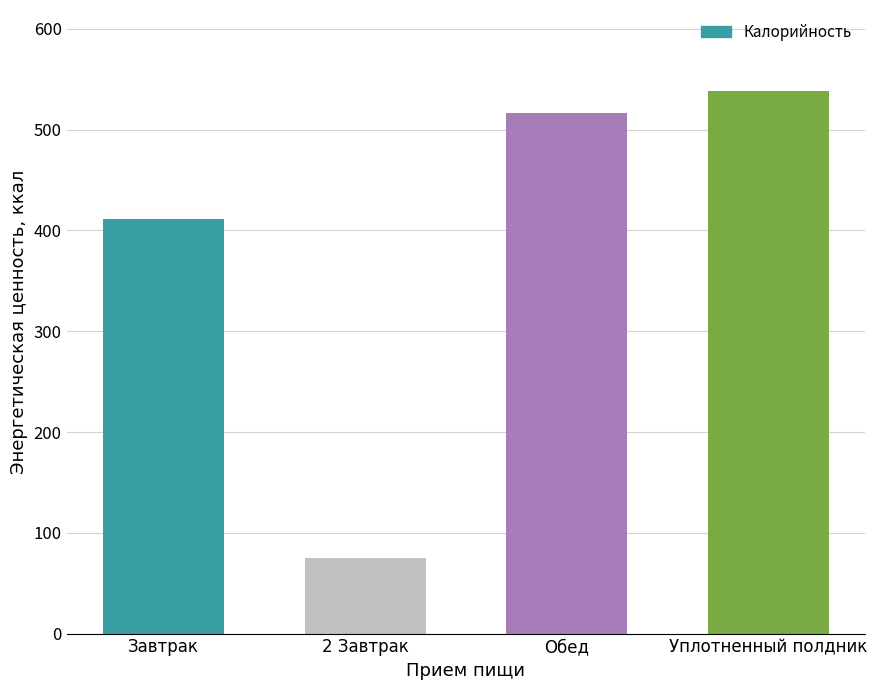

Is it true that the value at Завтрак is 411.1?

True